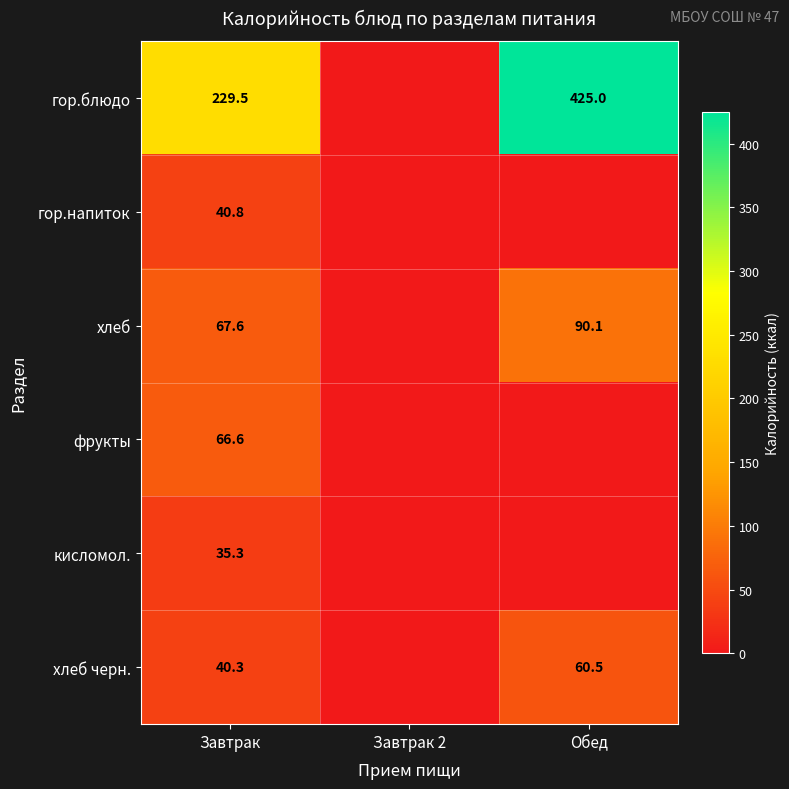

Is it true that гор.напиток equals 40.8 at Завтрак?

True